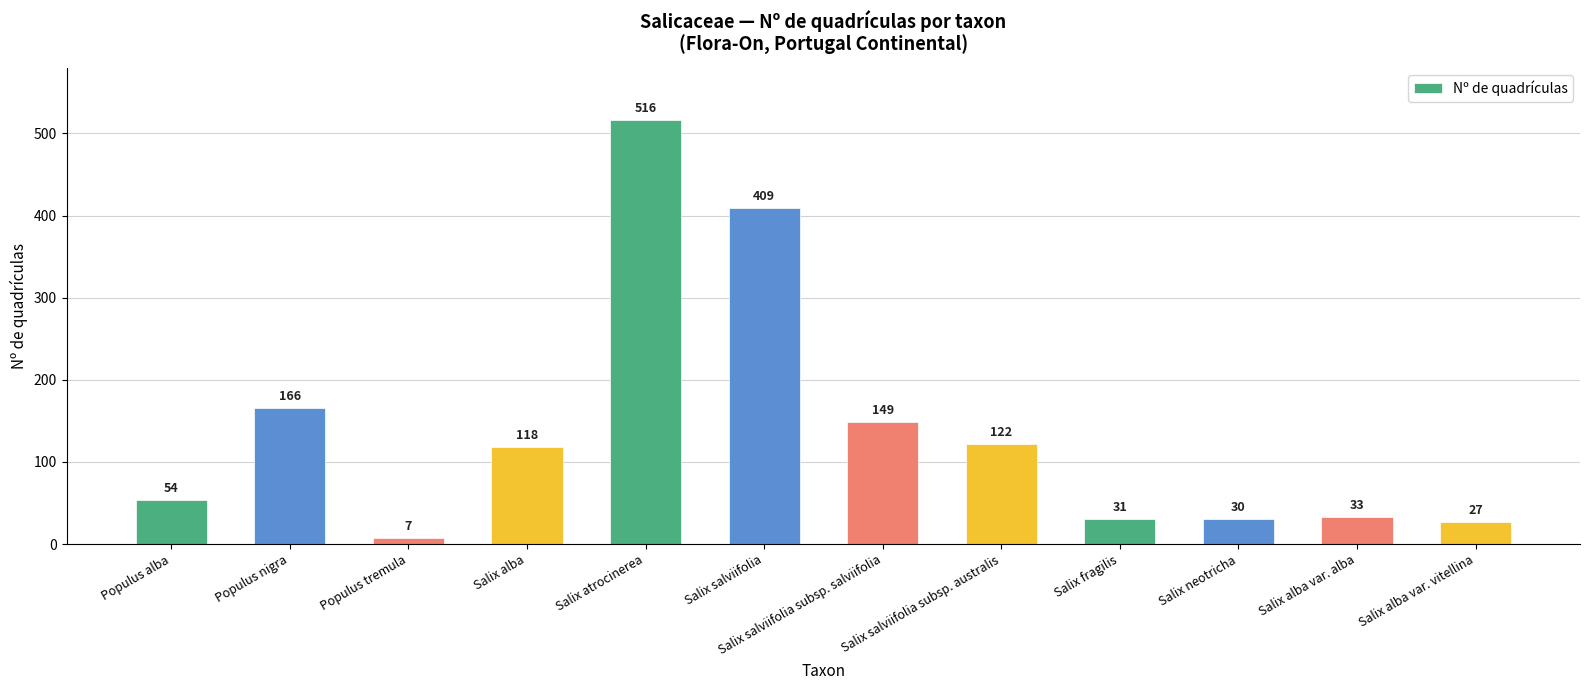

At which category does the chart reach its minimum across all series?

Populus tremula